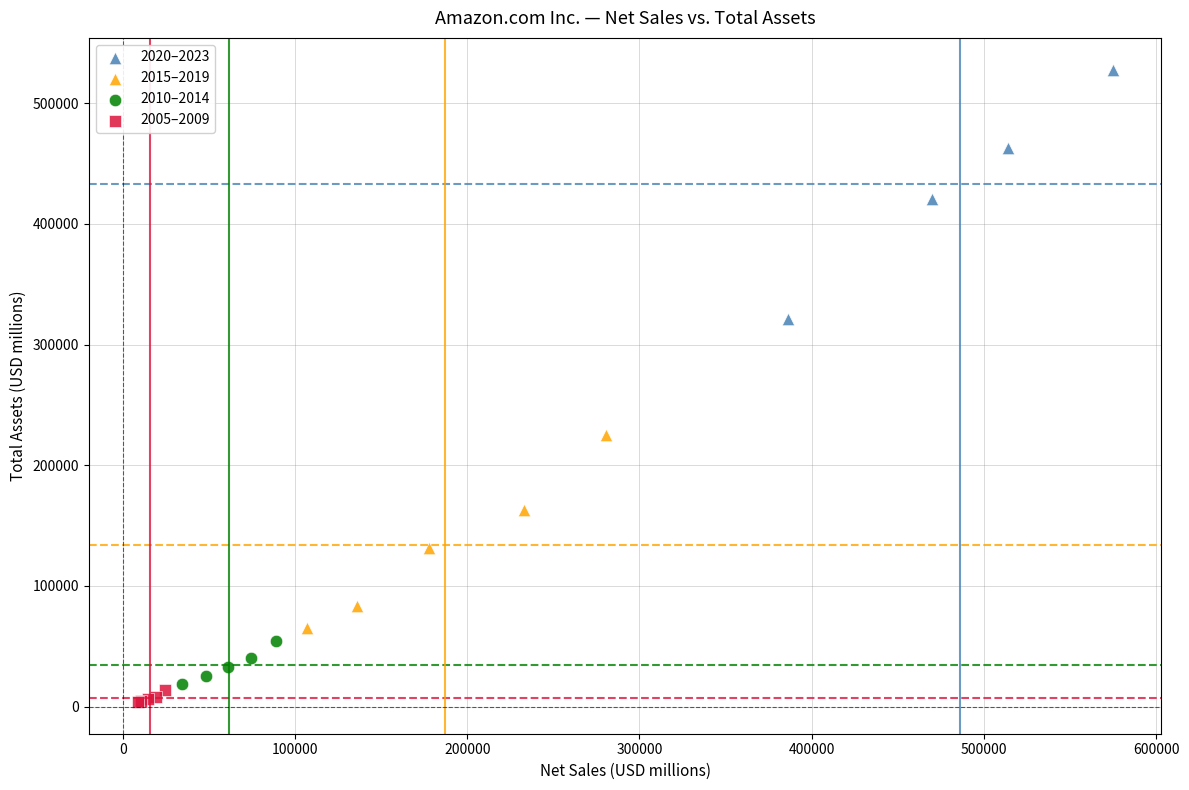

What are all the series names shown in the legend?

2020–2023, 2015–2019, 2010–2014, 2005–2009